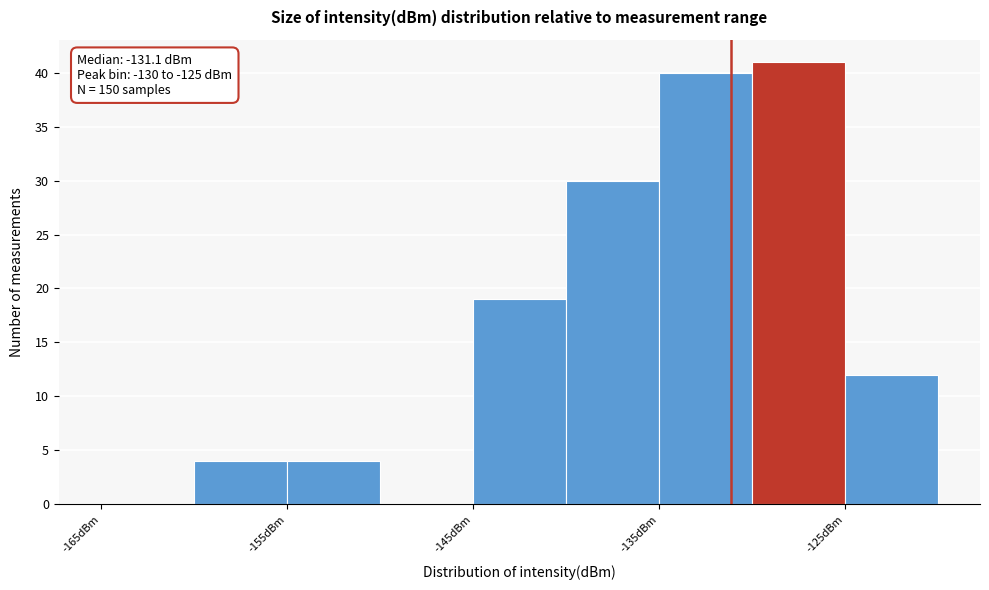

Which range on the x-axis has the tallest bar?

-130 to -125